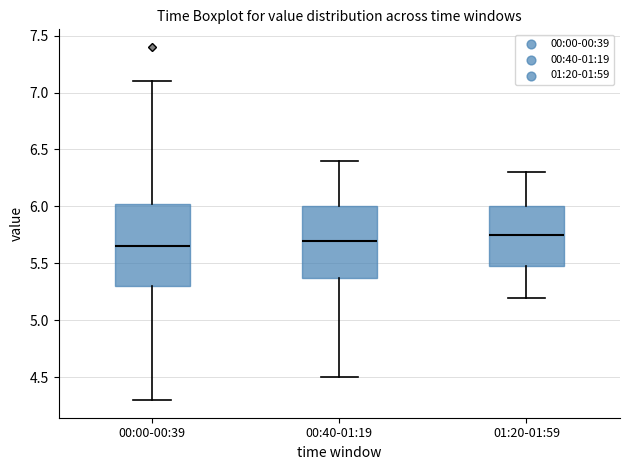

Comparing the boxes themselves (not the whiskers), which one is the tallest?

00:00-00:39